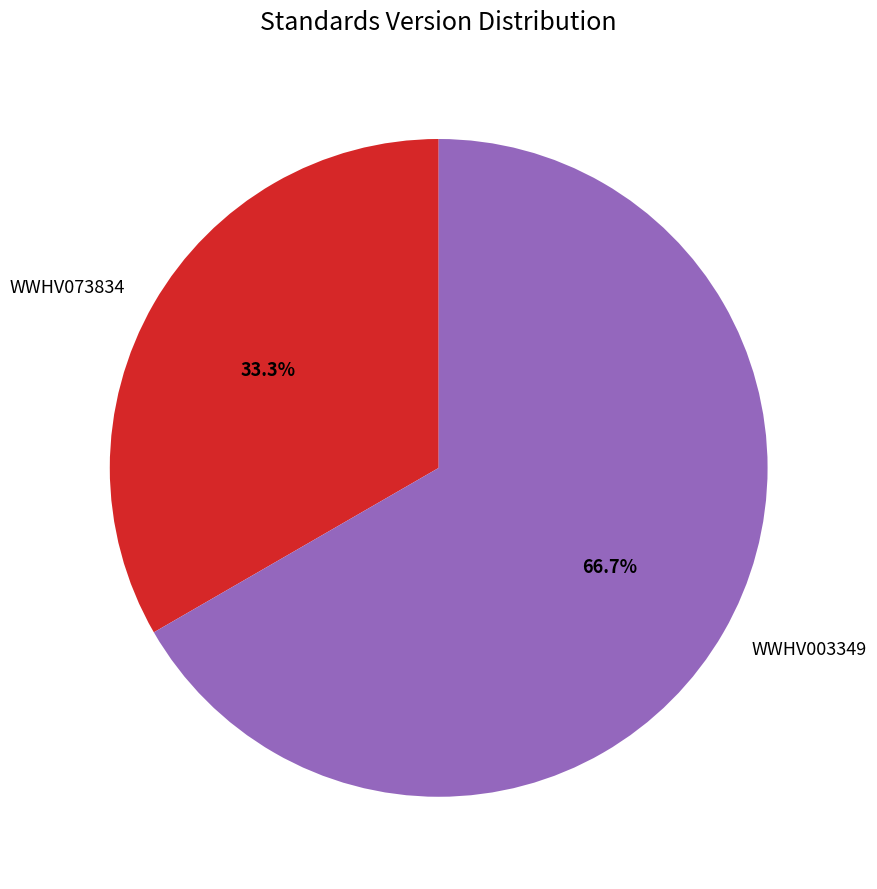

To the nearest percent, what is the average slice percentage?

50%